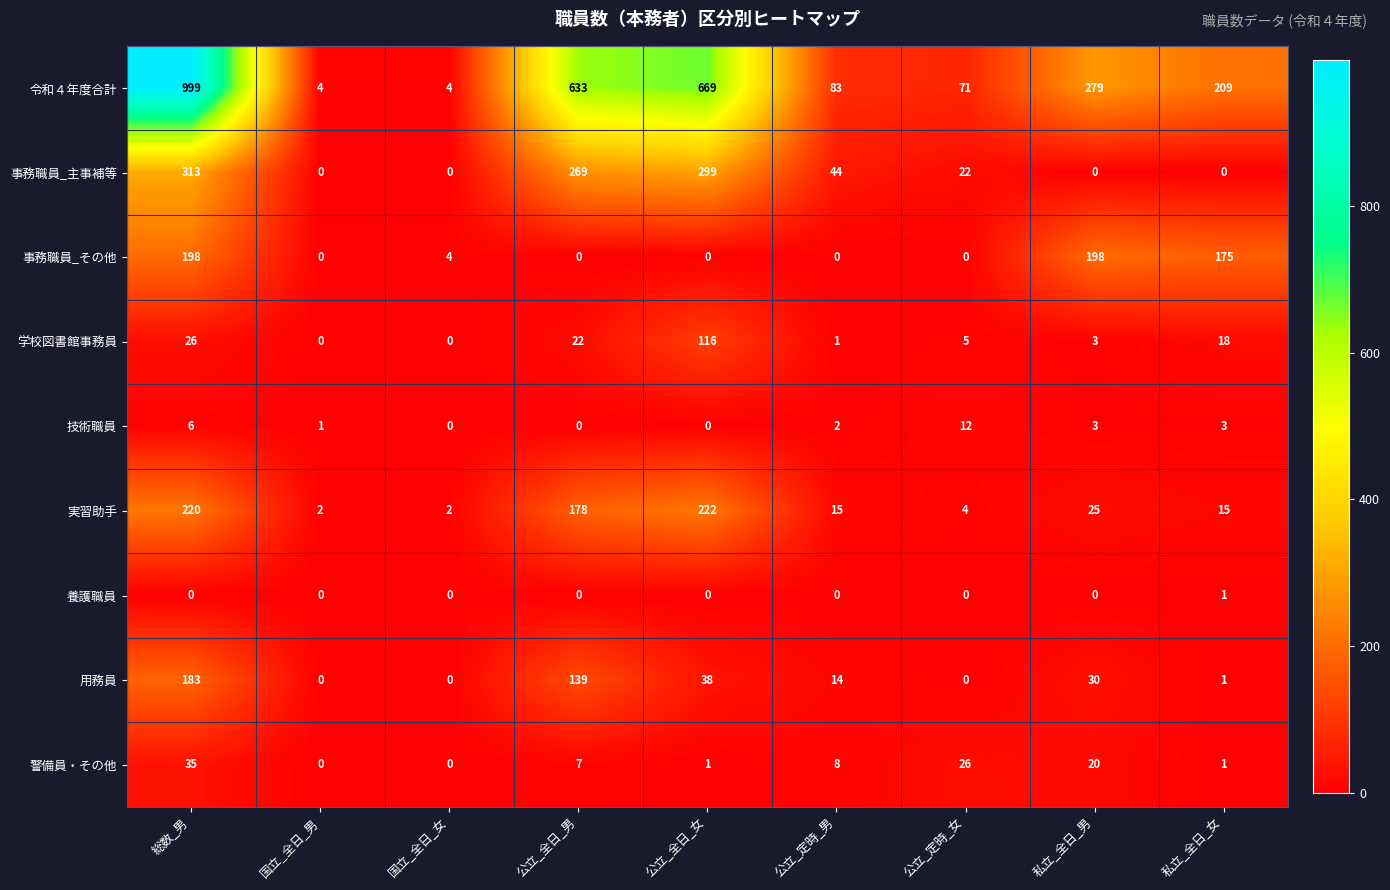

Is it true that 令和４年度合計 equals 279 at 私立_全日_男?

True